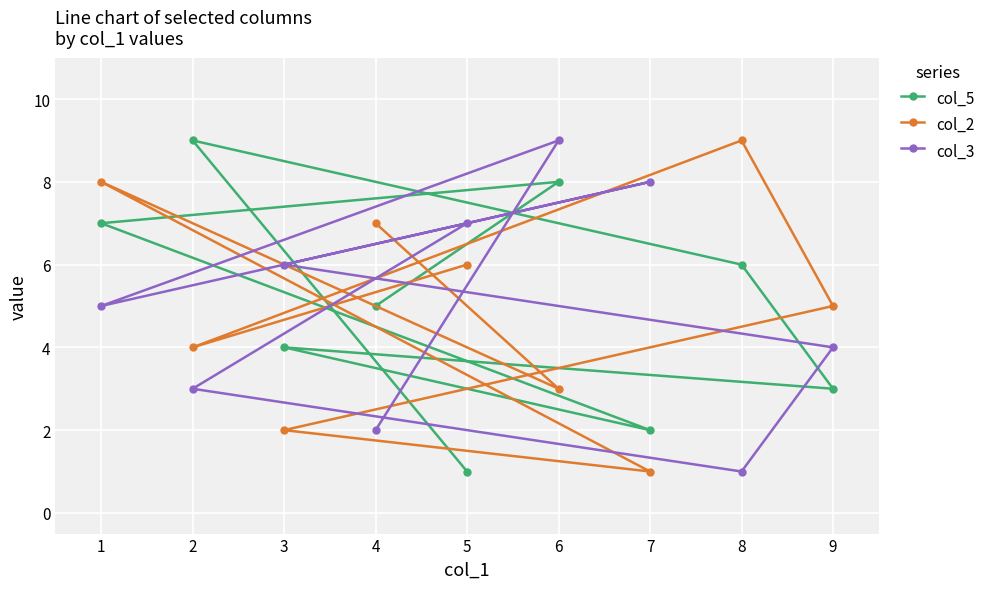

Is the value of col_5 at 8 greater than the value of col_2 at 7?

Yes